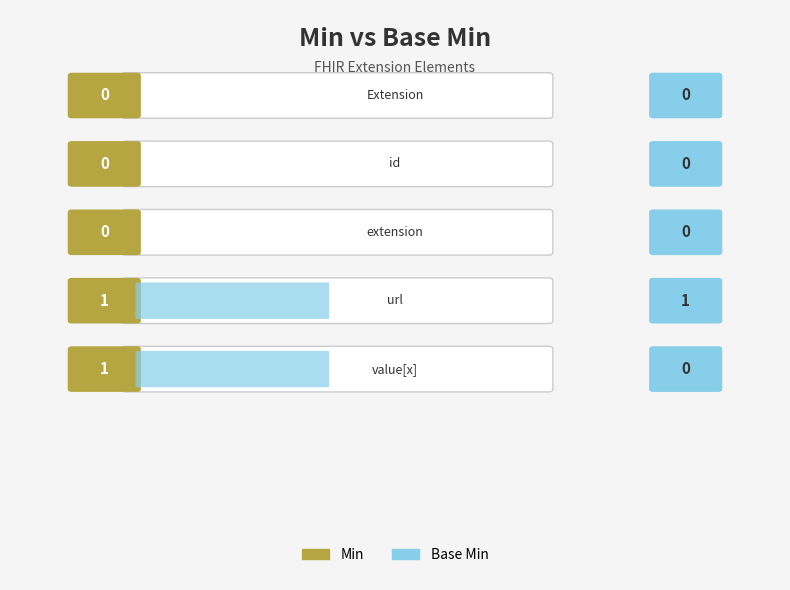

Does the chart contain any negative values?

No